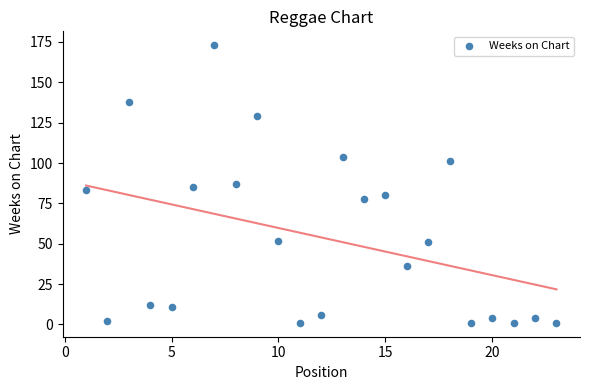

What is the range of X values (max minus min)?

22